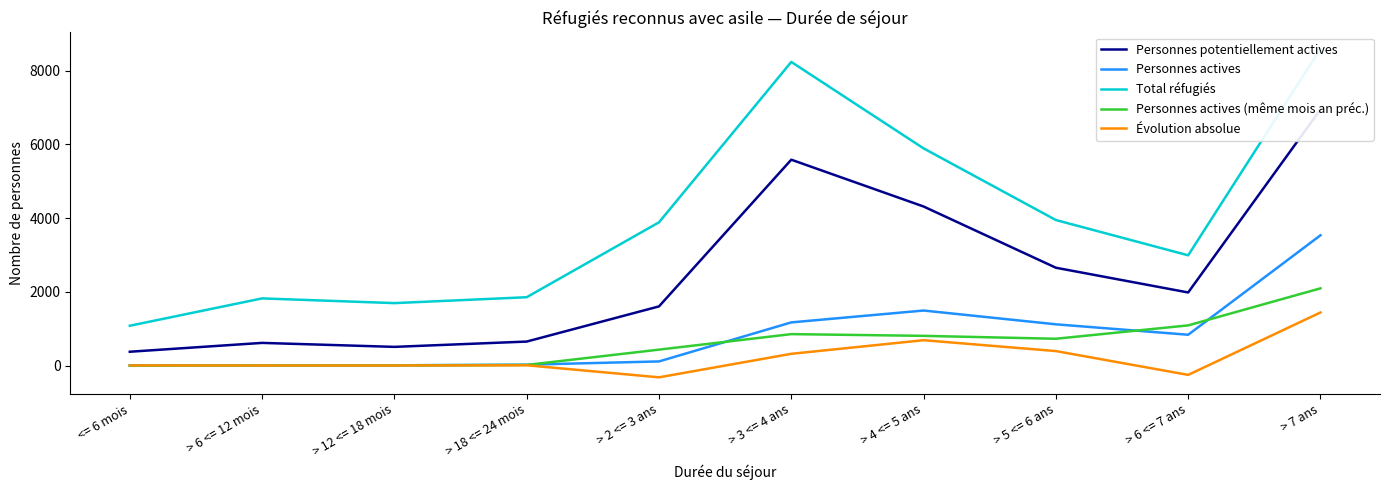

In Personnes actives (même mois an préc.), how many points are lower than both neighbors (excluding endpoints)?

1